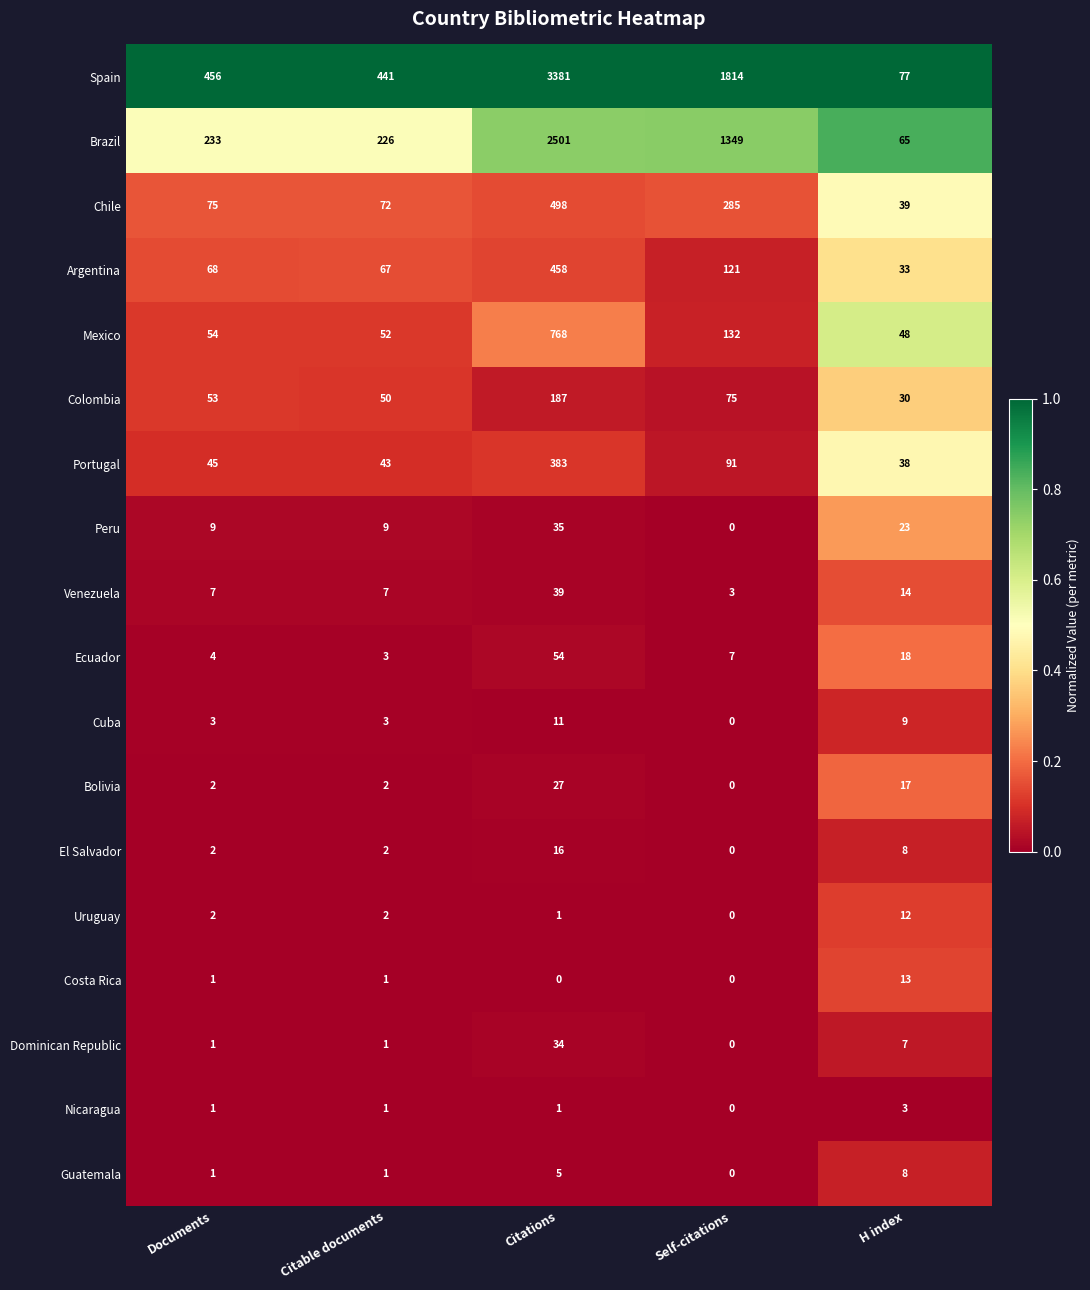

Rank the series by their maximum value, from lowest to highest.

Nicaragua, Guatemala, Cuba, Uruguay, Costa Rica, El Salvador, Bolivia, Dominican Republic, Peru, Venezuela, Ecuador, Colombia, Portugal, Argentina, Chile, Mexico, Brazil, Spain